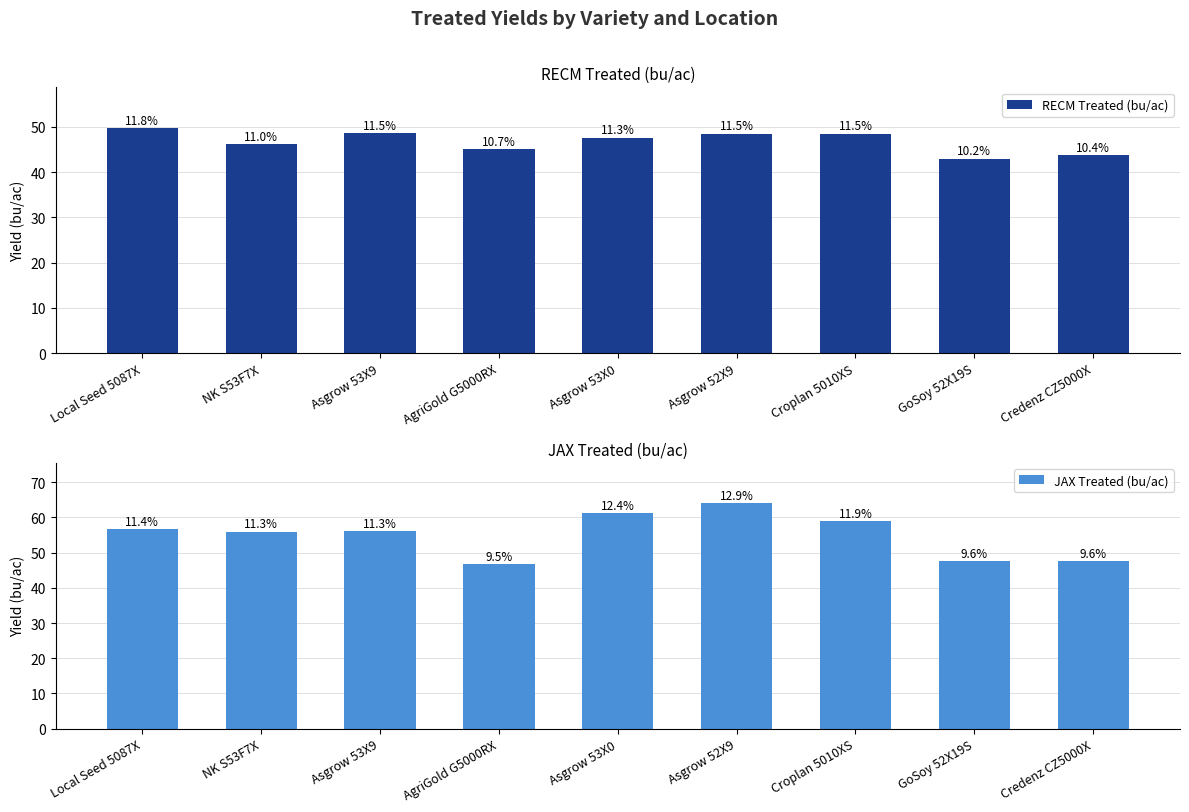

Reading left to right, transcribe all the data shown in this chart.

RECM Treated (bu/ac): 49.8	46.2	48.6	45.1	47.6	48.5	48.5	43.0	43.8
JAX Treated (bu/ac): 56.6	56.0	56.2	46.9	61.3	64.0	59.0	47.7	47.6